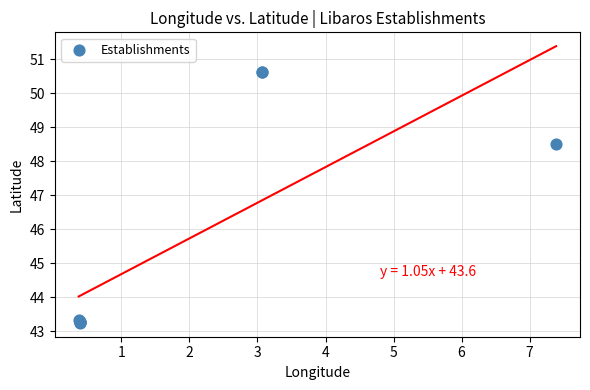

What Y value in the scatter plot is closest to 46?

48.5